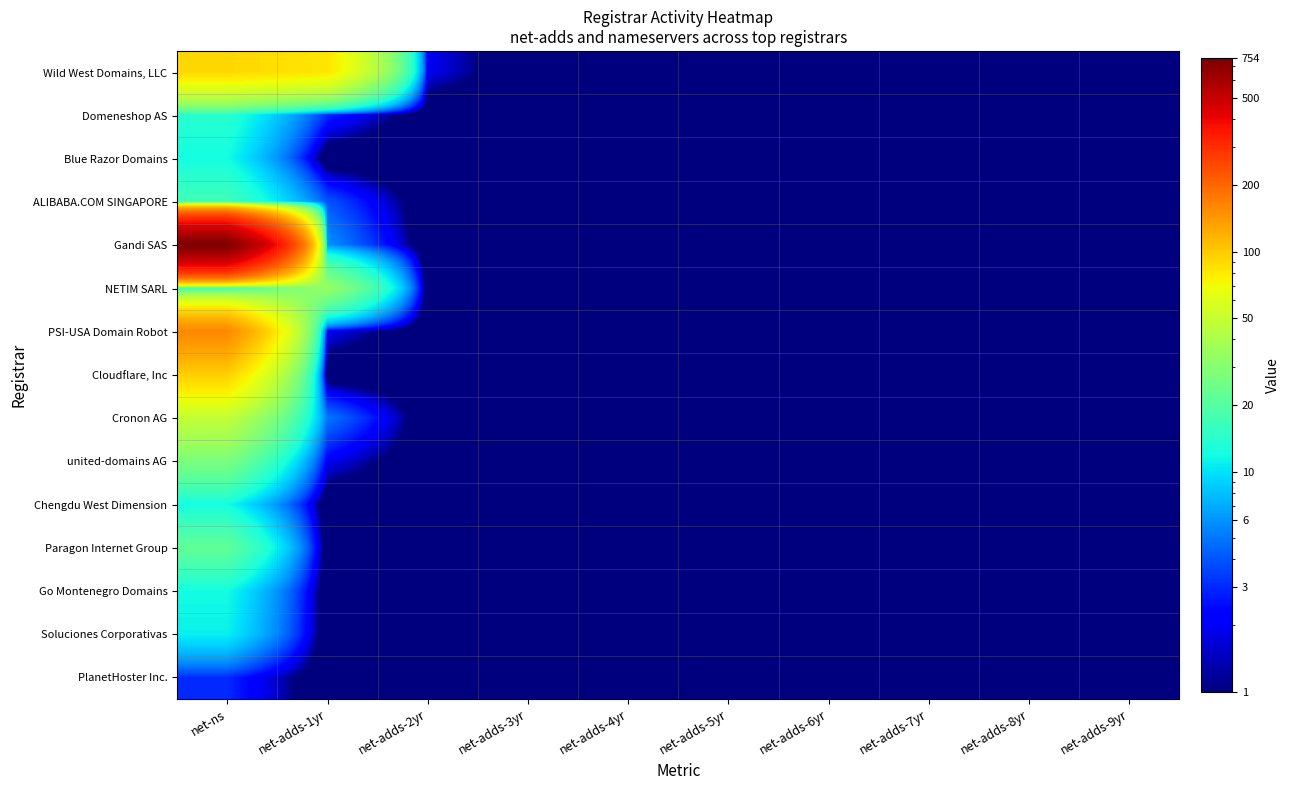

At which category is the sum across all series the highest?

net-ns